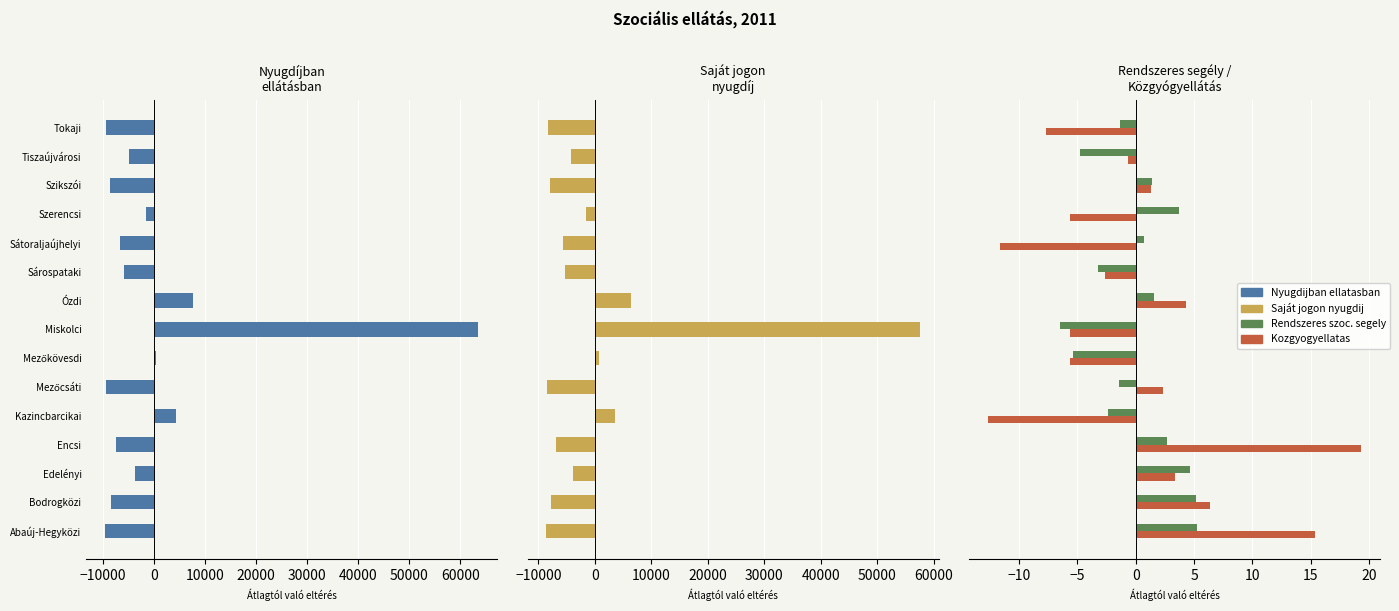

What is the maximum value shown in the chart?

63573.7